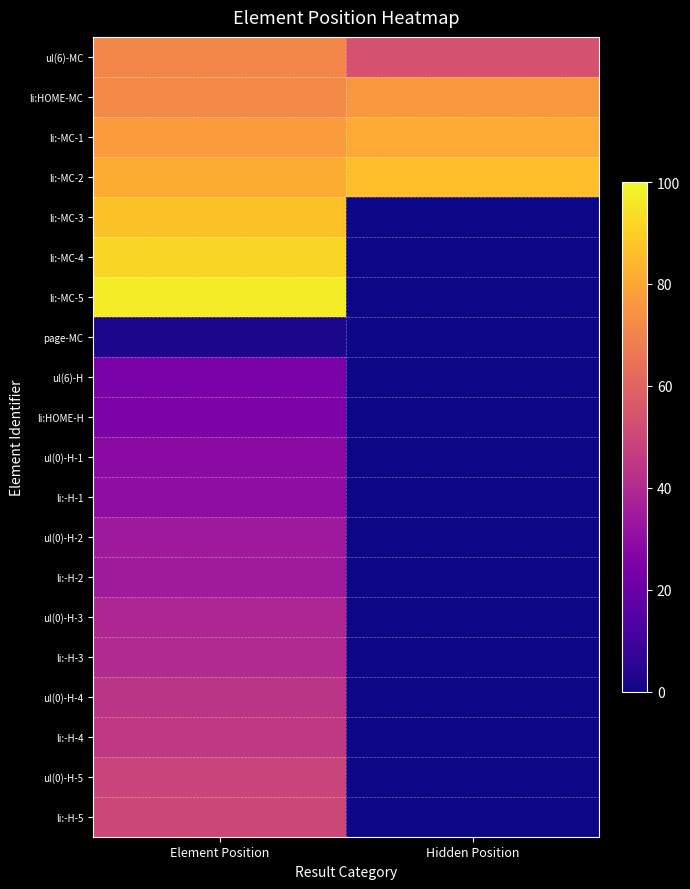

List the series in order of their peak value, lowest first.

page-MC, ul(6)-H, li:HOME-H, ul(0)-H-1, li:-H-1, ul(0)-H-2, li:-H-2, ul(0)-H-3, li:-H-3, ul(0)-H-4, li:-H-4, ul(0)-H-5, li:-H-5, ul(6)-MC, li:HOME-MC, li:-MC-1, li:-MC-2, li:-MC-3, li:-MC-4, li:-MC-5